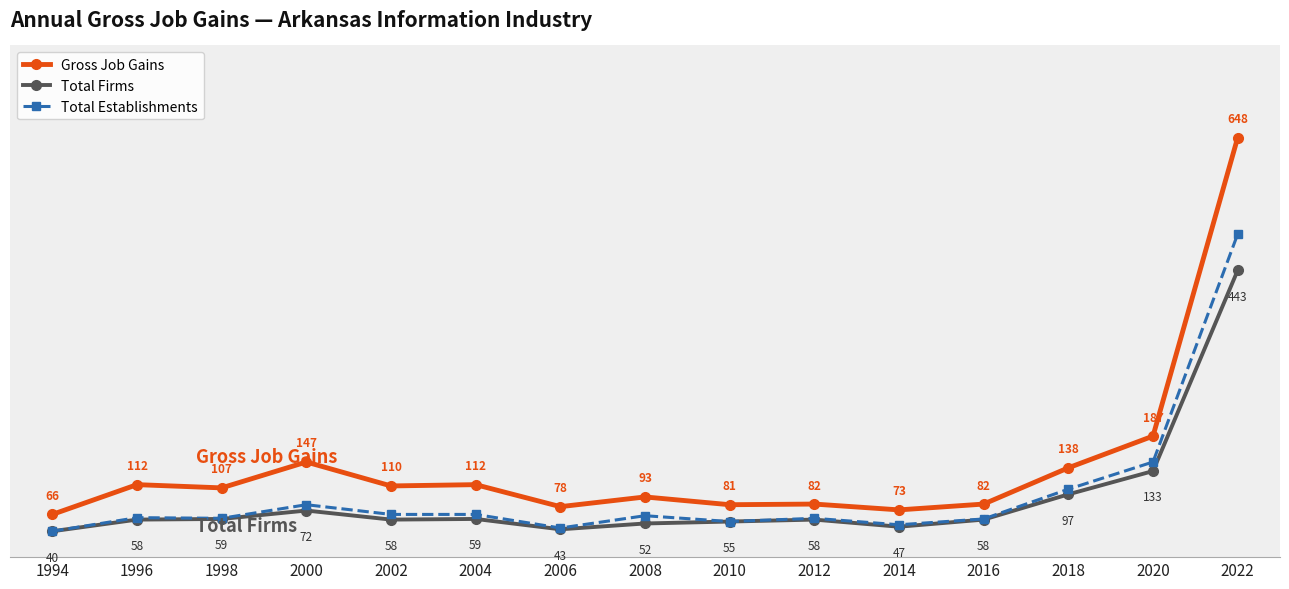

Is the value of Total Establishments at 2020 greater than the value of Gross Job Gains at 2014?

Yes